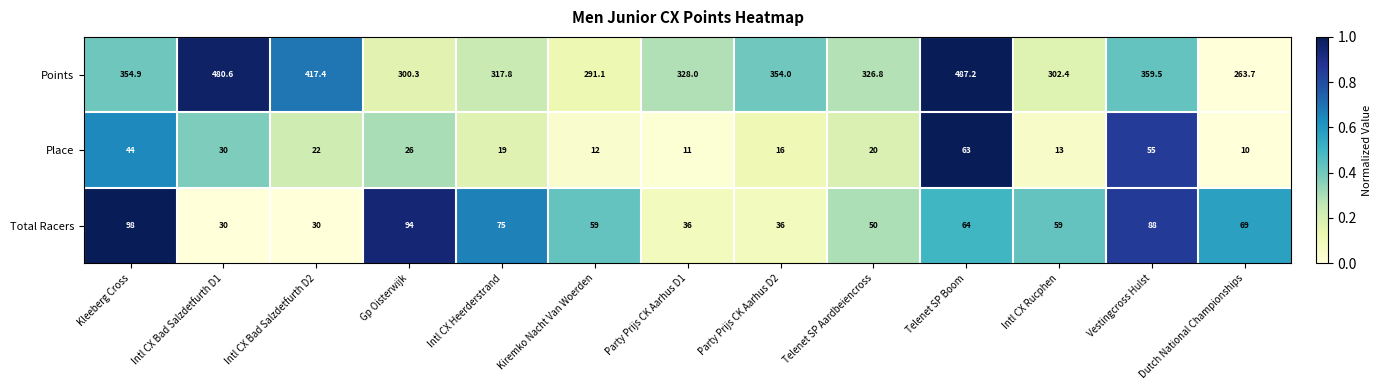

The value of Points at Party Prijs CK Aarhus D1 is 328.0. True or false?

True